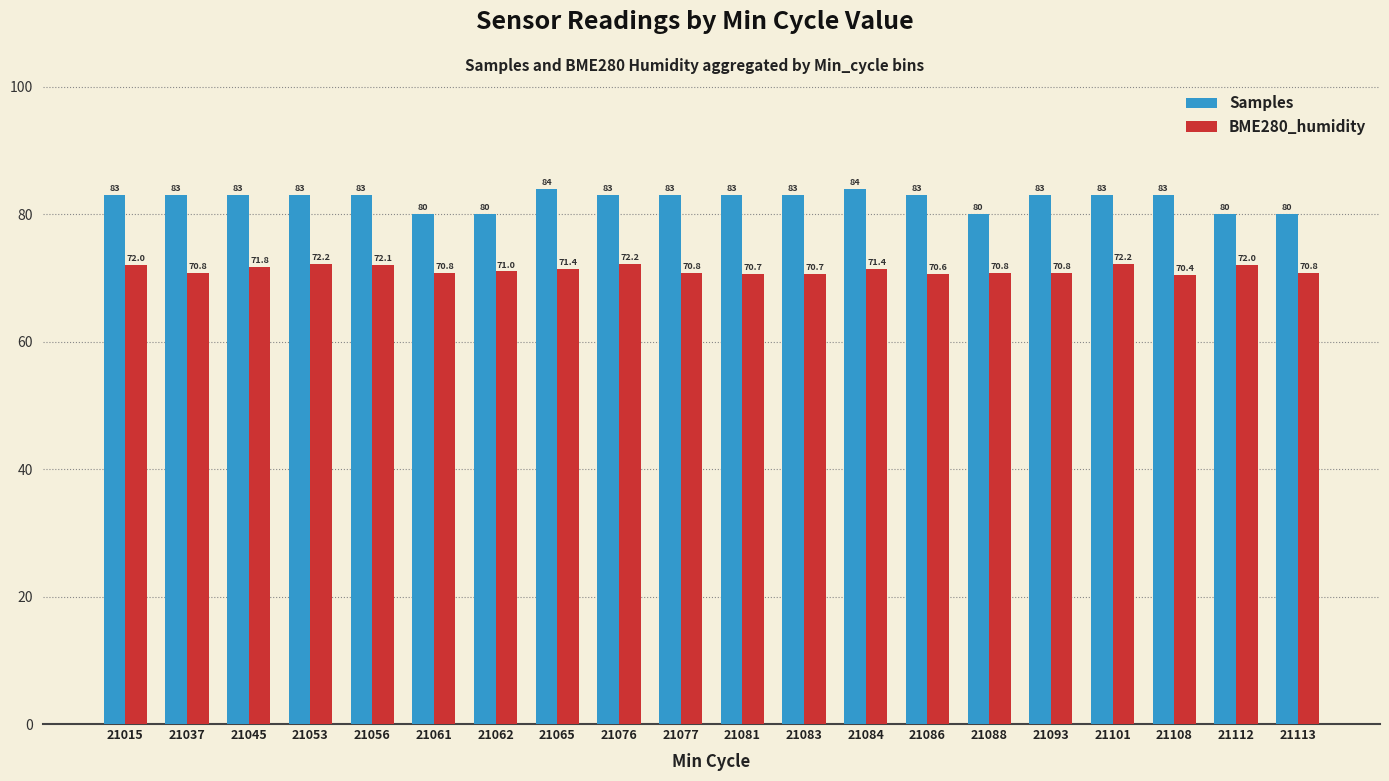

Is the value of Samples at 21053 greater than the value of BME280_humidity at 21084?

Yes